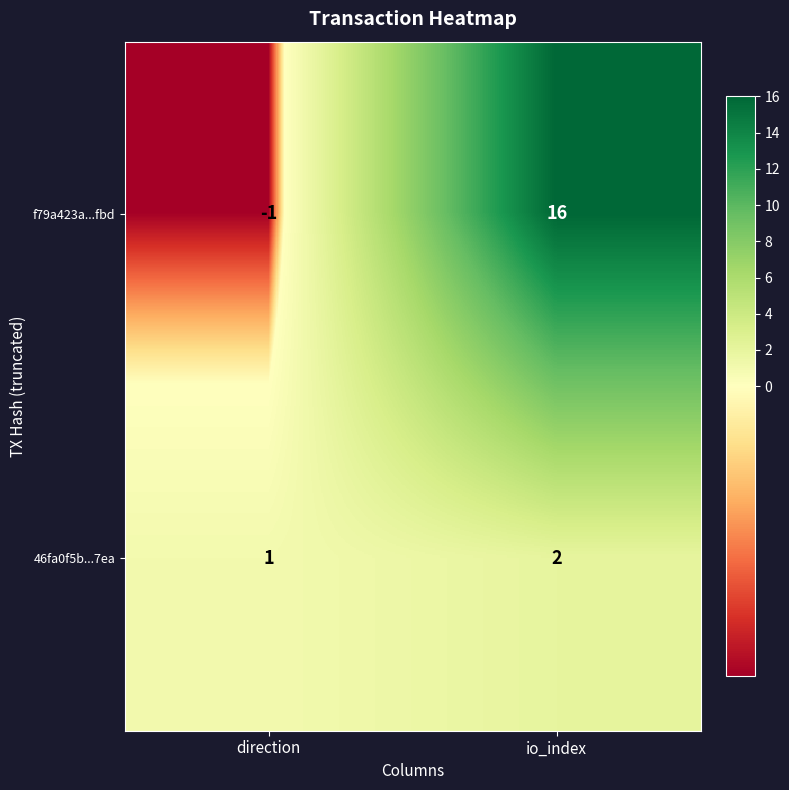

What is the spread (max minus min) of values at direction?

2